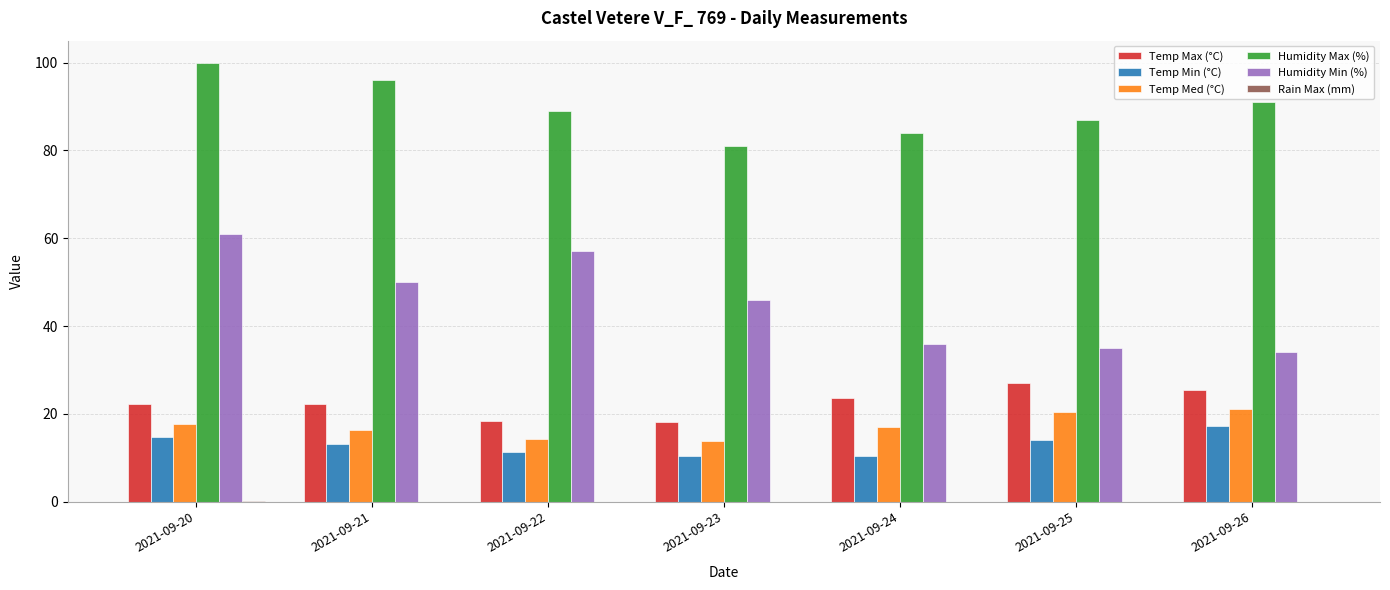

Are the bars horizontal?

No